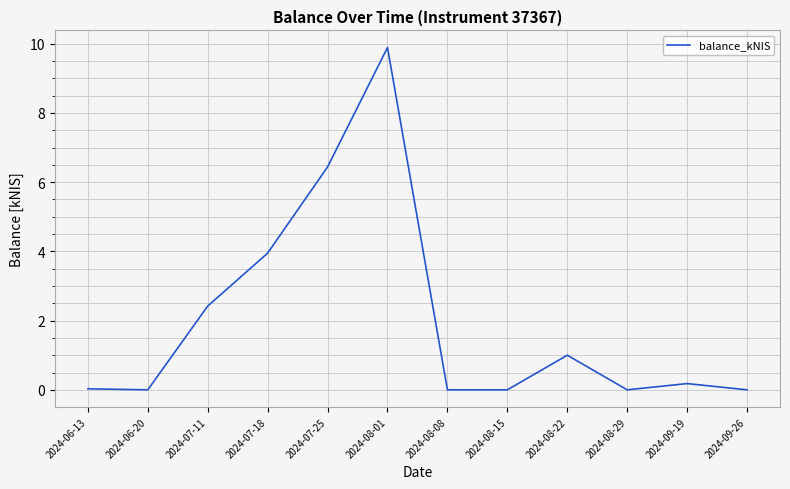

How many lines are shown in the chart?

1